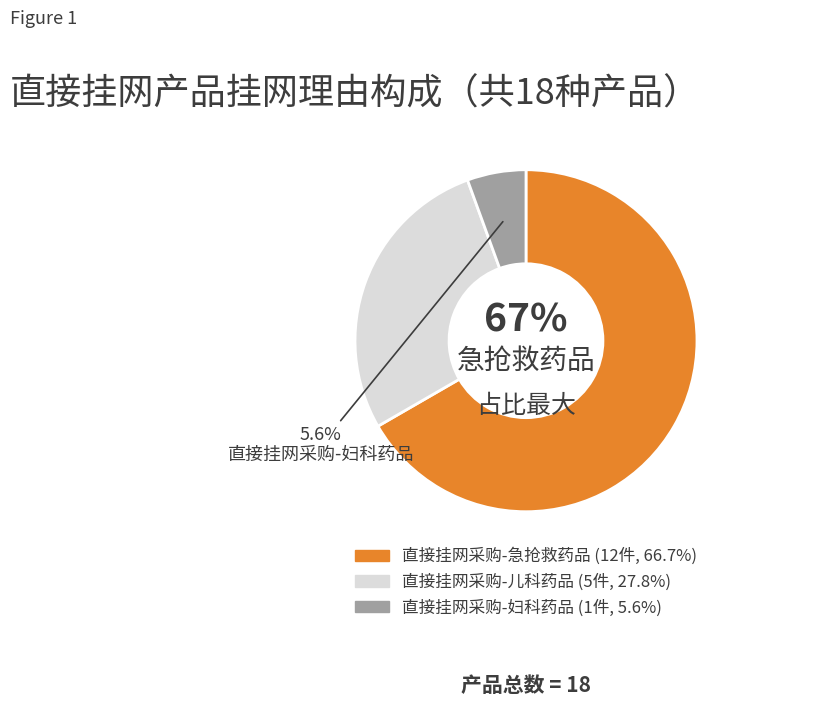

To the nearest percent, what is the average slice percentage?

33%